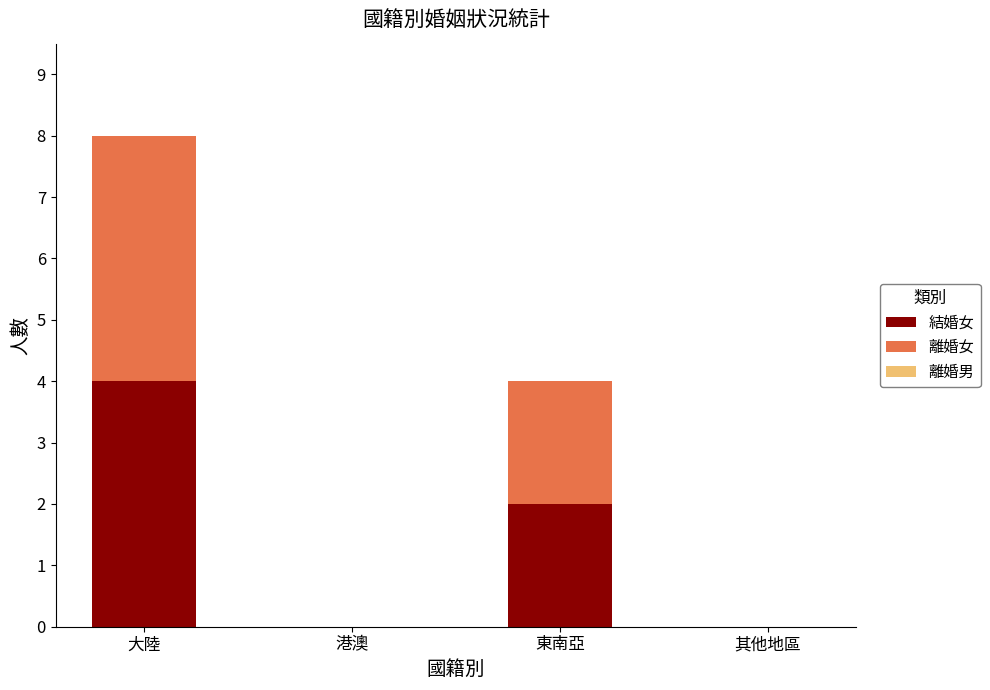

Reading left to right, list the values for the 結婚女 series.

大陸=4	港澳=0	東南亞=2	其他地區=0